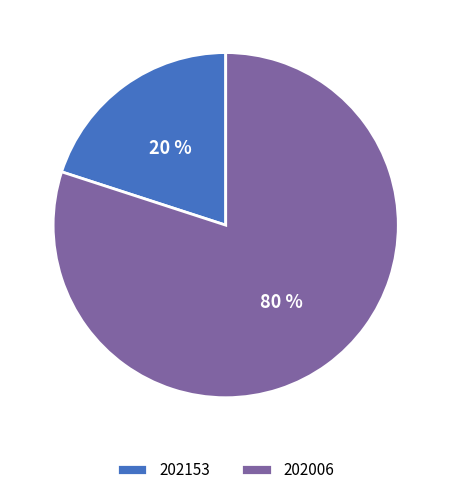

What is the largest slice in the pie chart?

202006